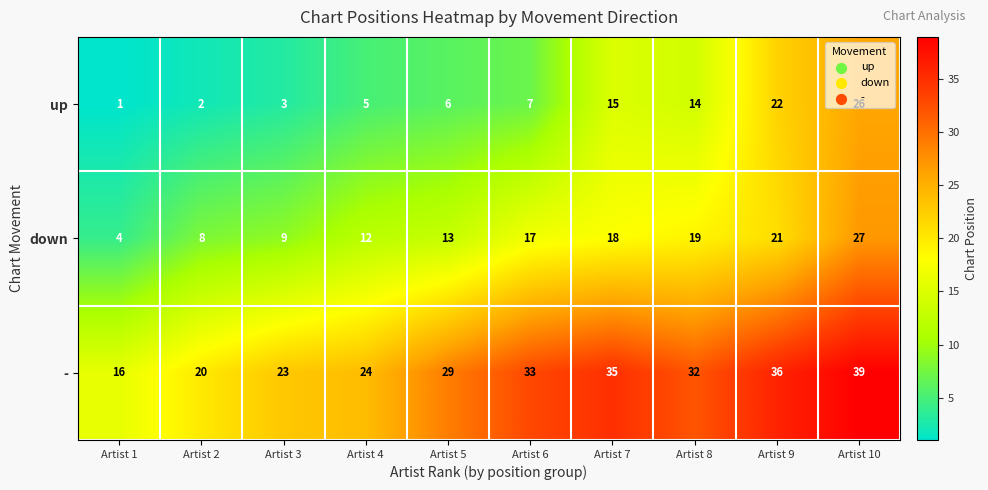

List the series in order of their peak value, lowest first.

up, down, -